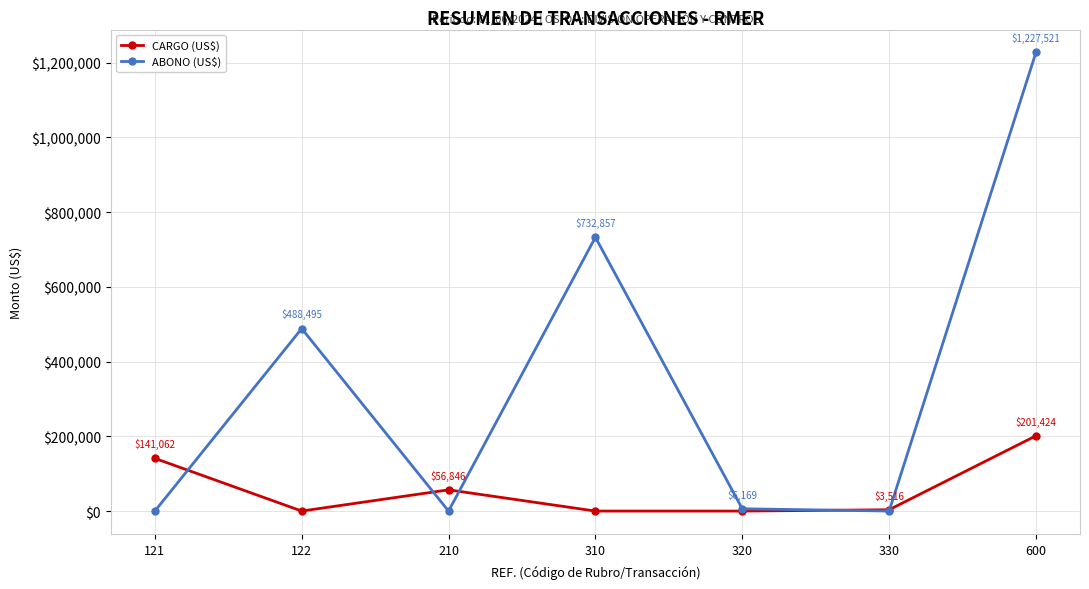

Which series has the largest total across all categories?

ABONO (US$)